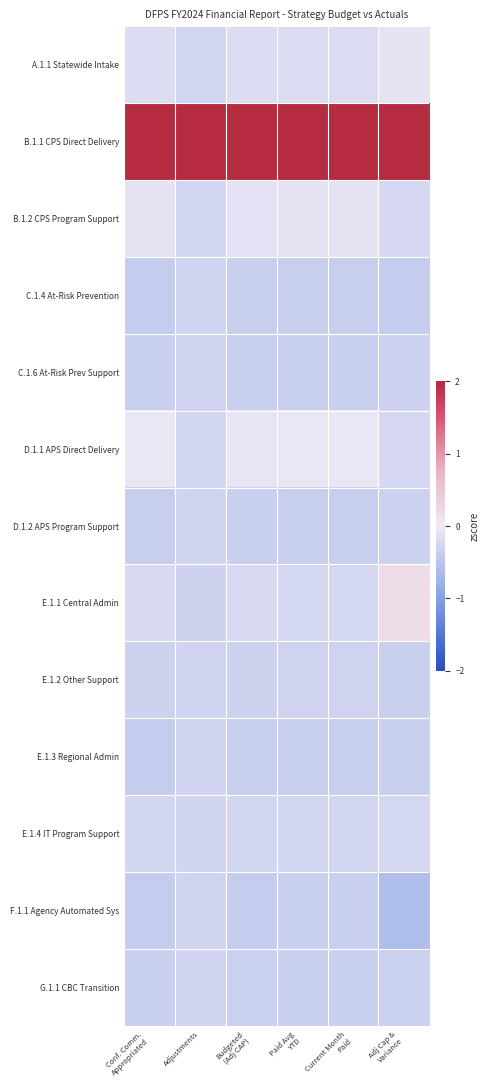

Which label corresponds to the smallest value in the chart?

Adj Cap &
Variance